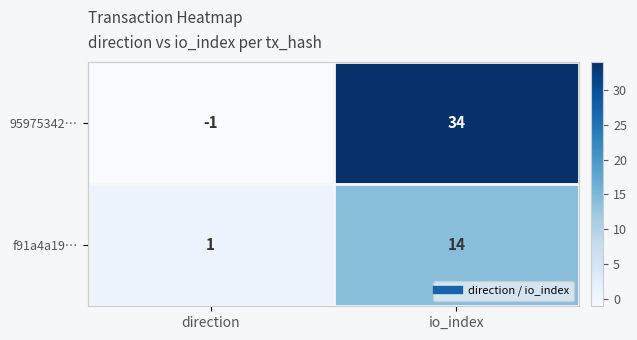

Reading right to left, list all the values displayed in this chart.

95975342…: 34	-1
f91a4a19…: 14	1